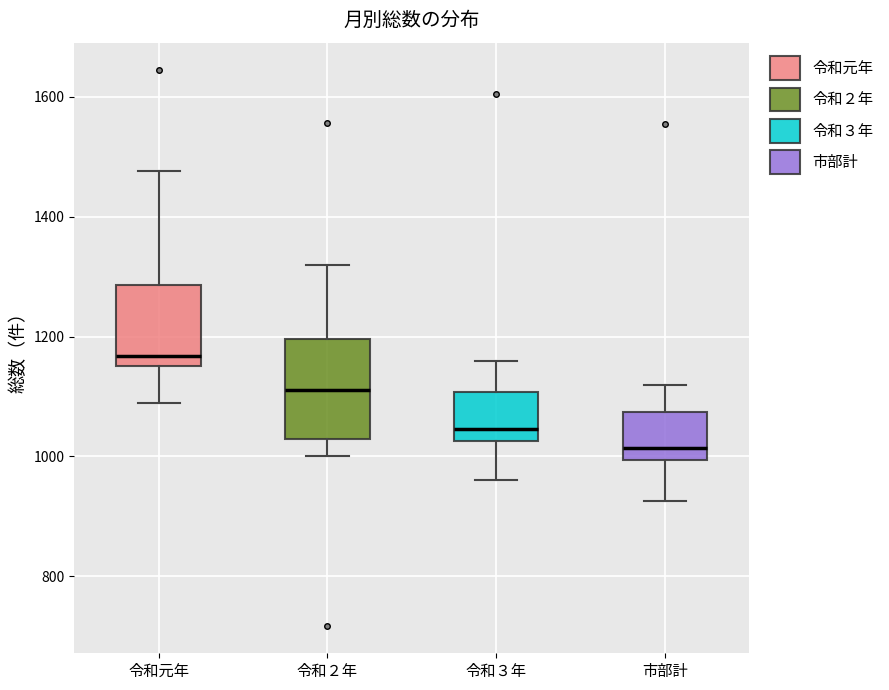

Which box has the lowest median line?

市部計